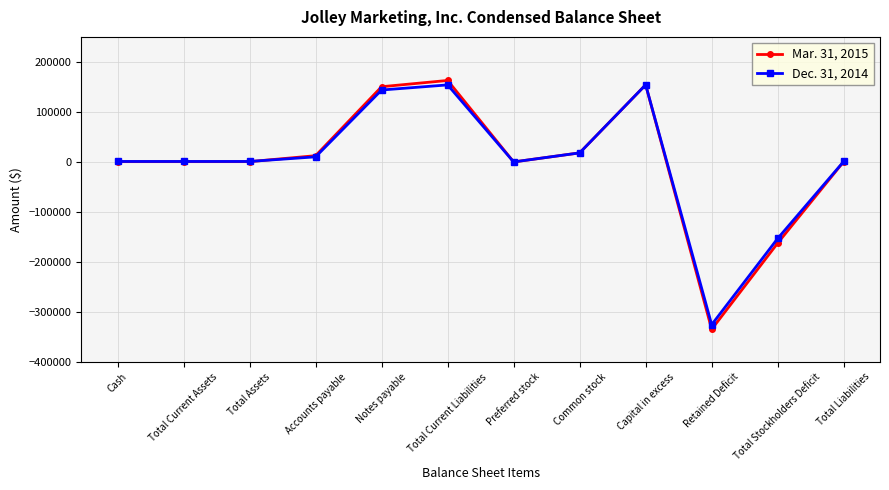

At which label is Mar. 31, 2015 closest to -85856?

Total Stockholders Deficit